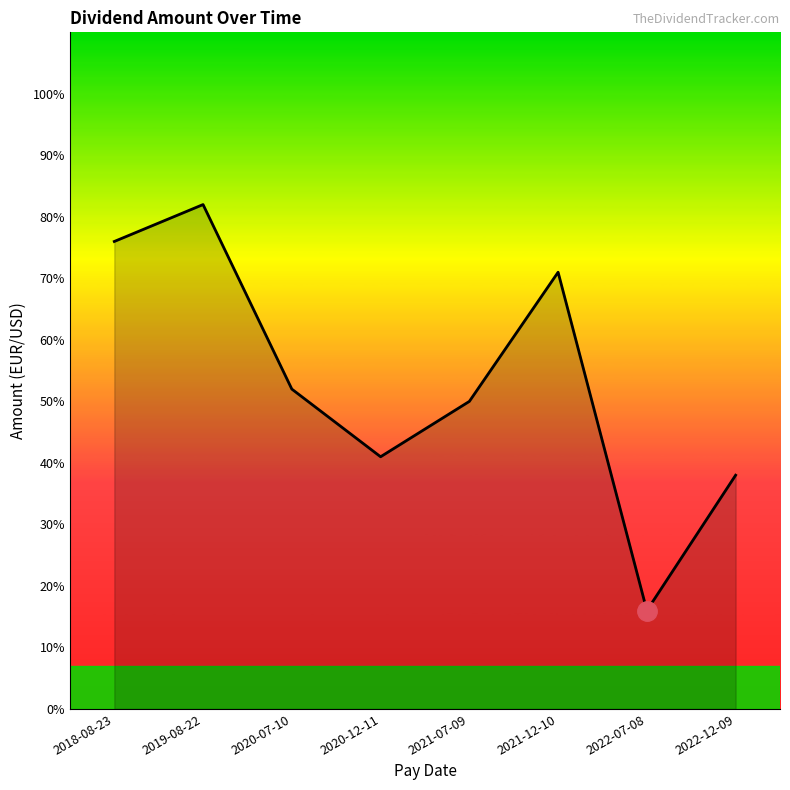

What position from the right is 2020-12-11?

5